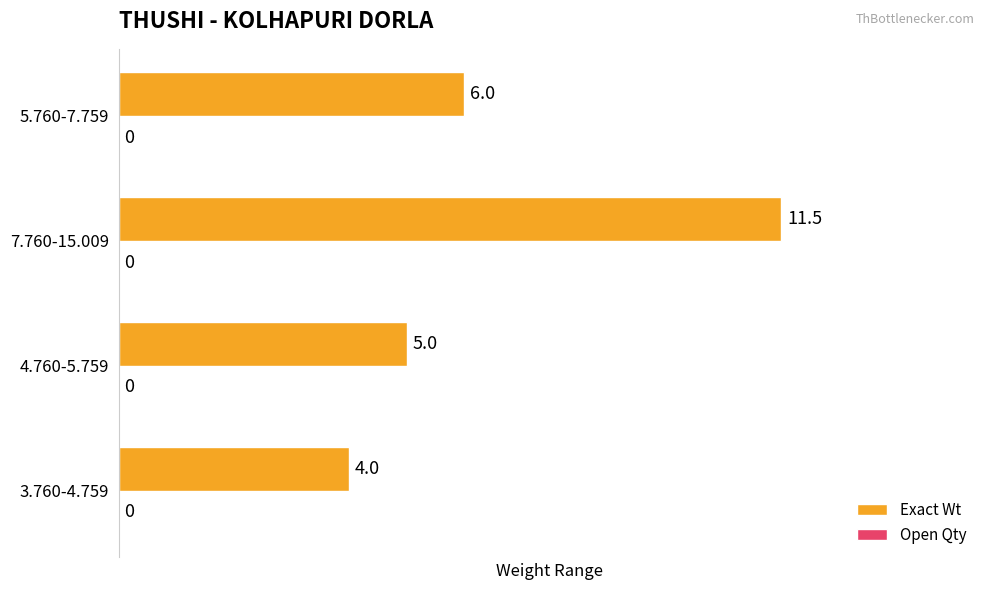

List the labels in order of value, smallest first.

3.760-4.759, 4.760-5.759, 5.760-7.759, 7.760-15.009